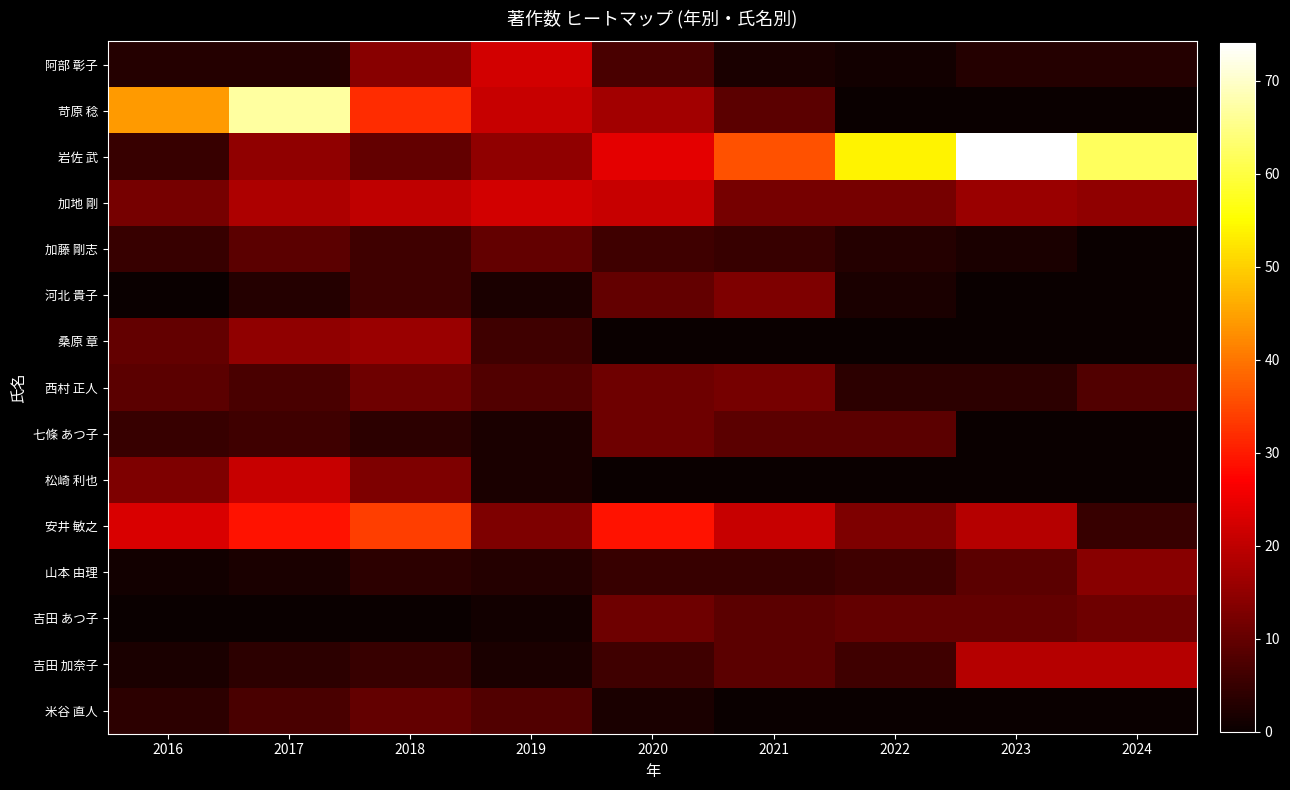

Rank the series by their maximum value, from highest to lowest.

岩佐 武, 苛原 稔, 安井 敏之, 阿部 彰子, 加地 剛, 松崎 利也, 吉田 加奈子, 桑原 章, 山本 由理, 河北 貴子, 西村 正人, 七條 あつ子, 吉田 あつ子, 加藤 剛志, 米谷 直人